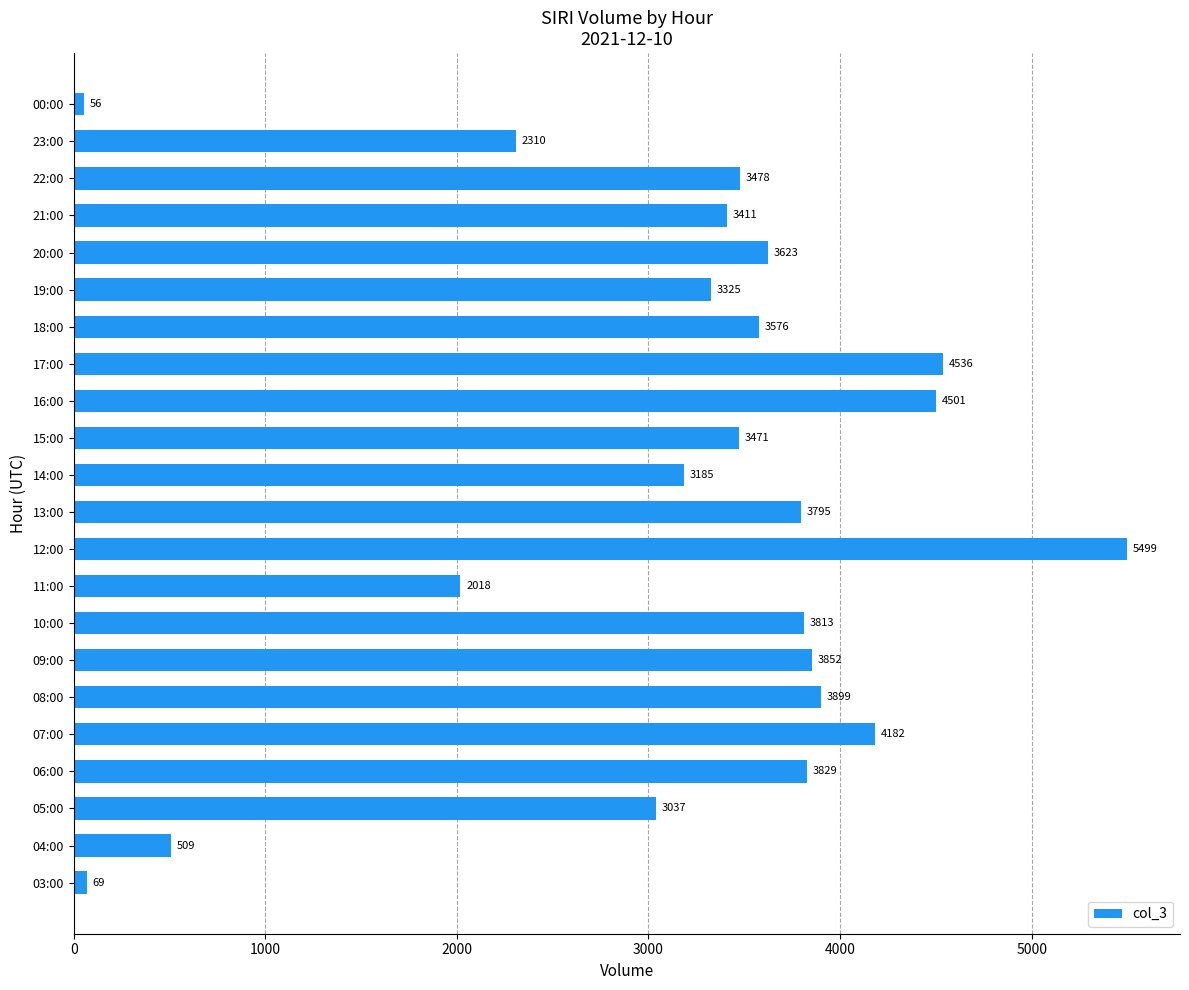

What is the sum of all values?

69974